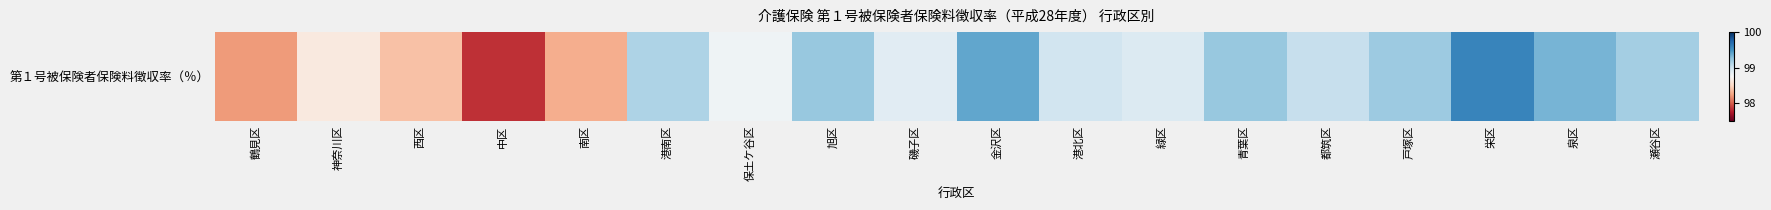

What is the average value?

98.9